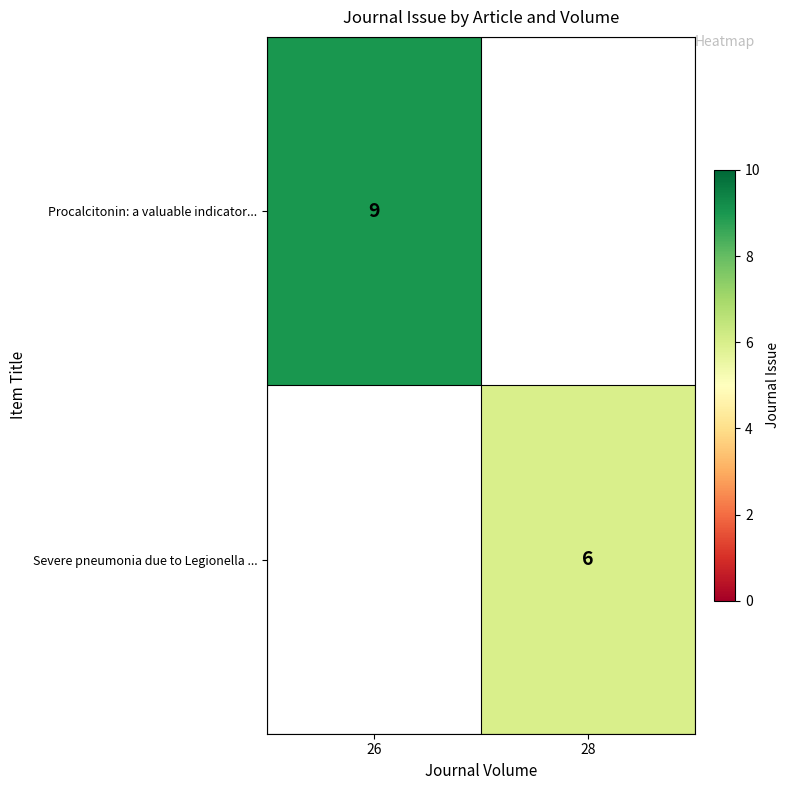

Is it true that Procalcitonin: a valuable indicator... equals 14 at 26?

False